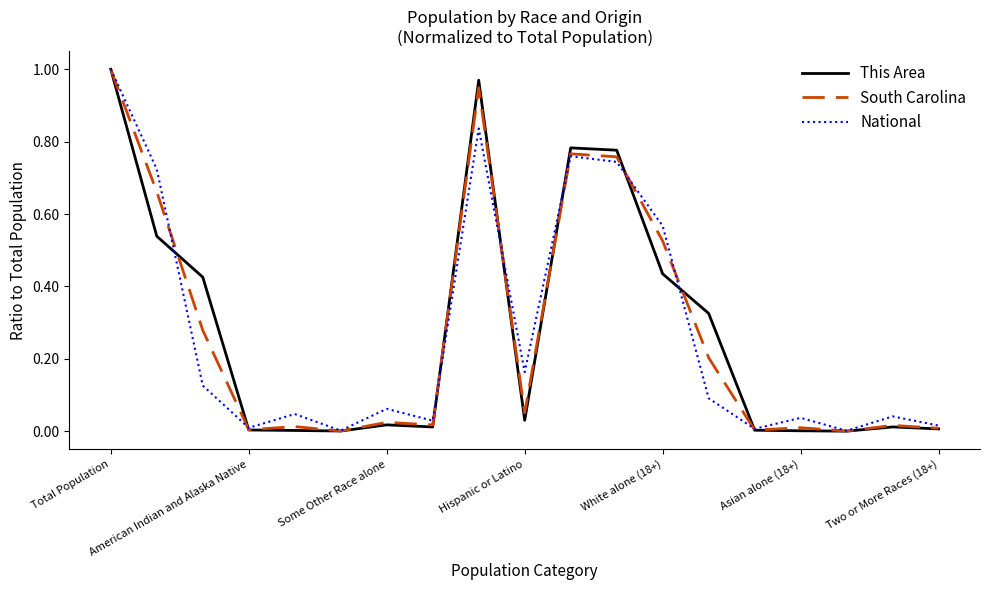

How many lines are shown in the chart?

3